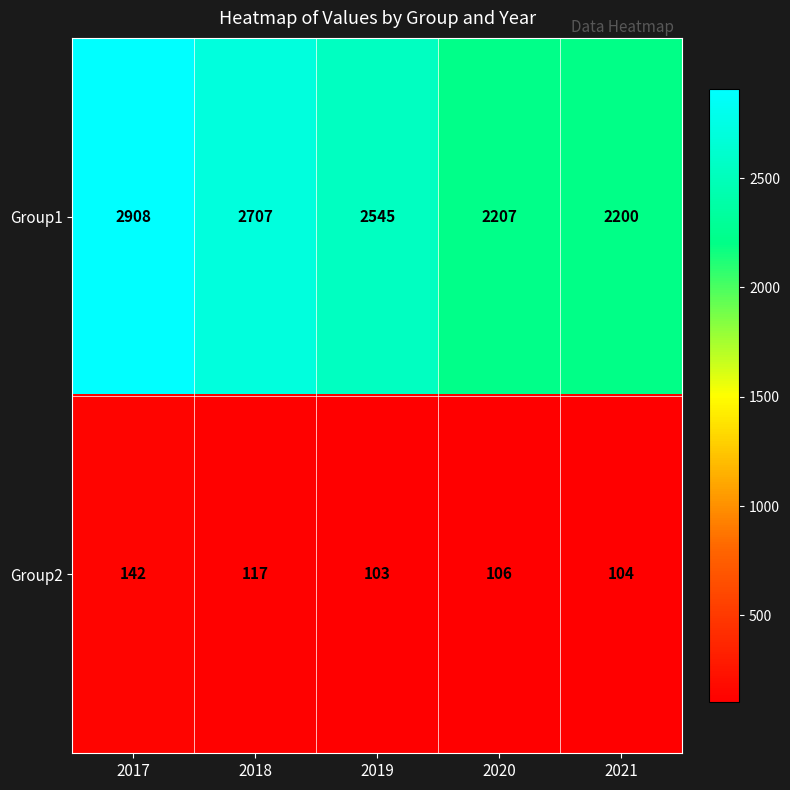

Is it true that Group1 equals 3447 at 2020?

False